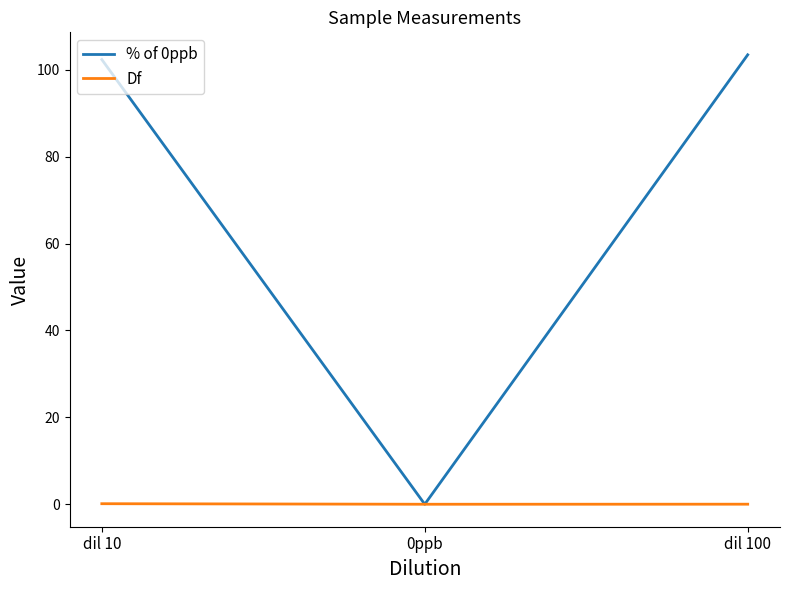

What is the maximum value for % of 0ppb?

103.5